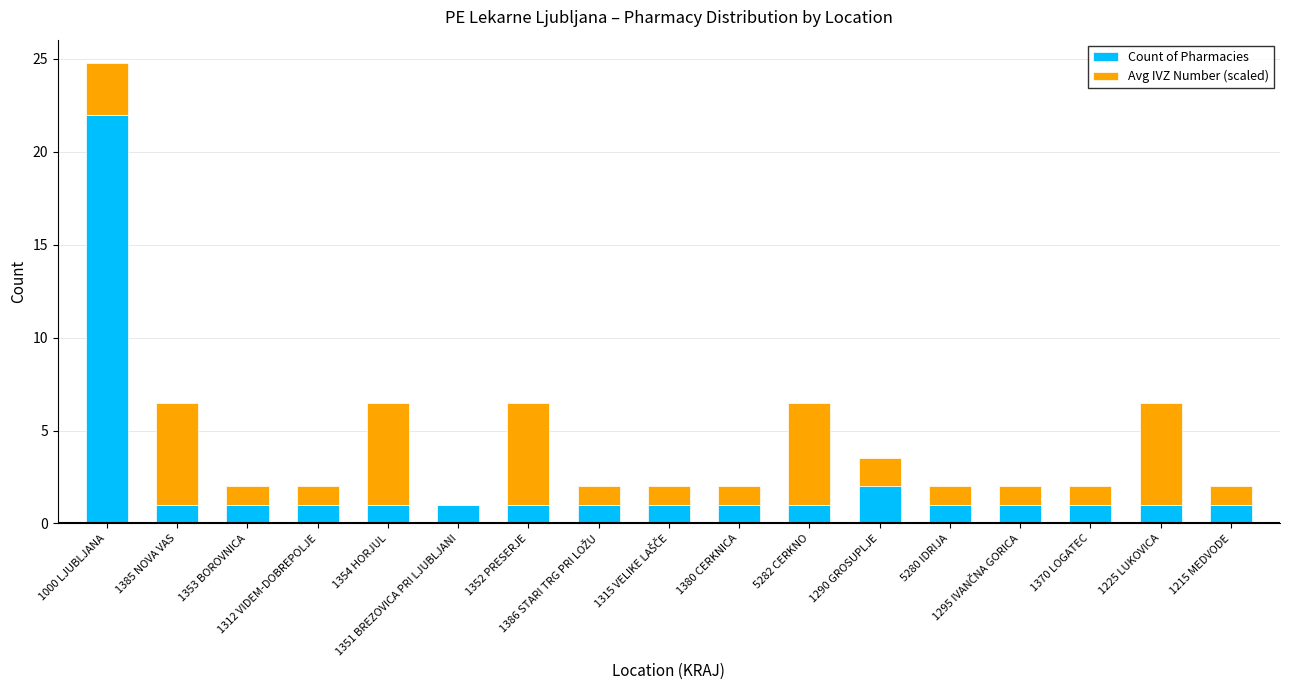

How many categories are shown in the chart?

17